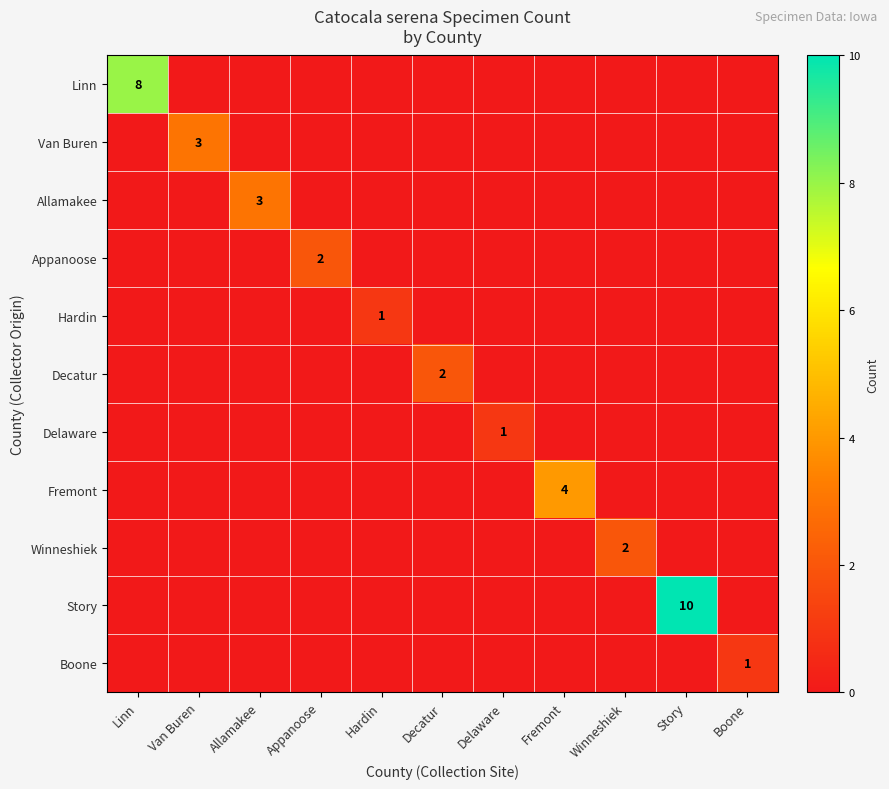

What is the spread (max minus min) of values at Linn?

8